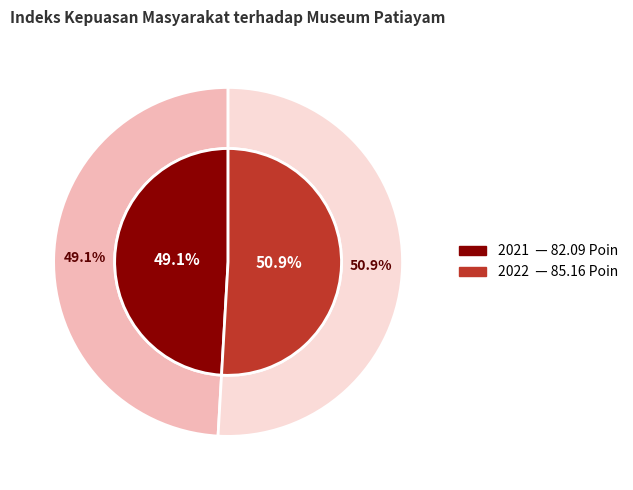

Do 2022 and 2021 together represent more than half of the pie?

Yes